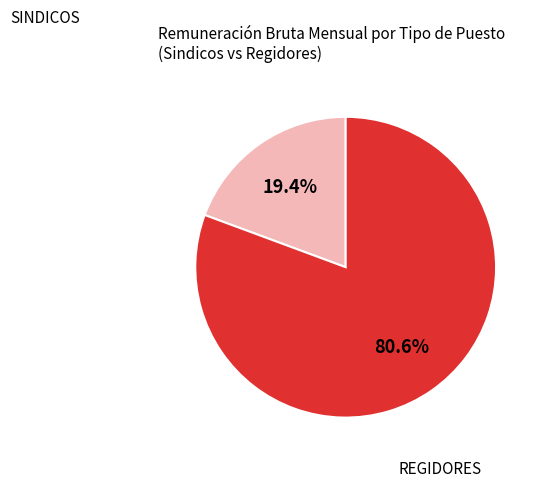

How many slices are in this pie chart?

2